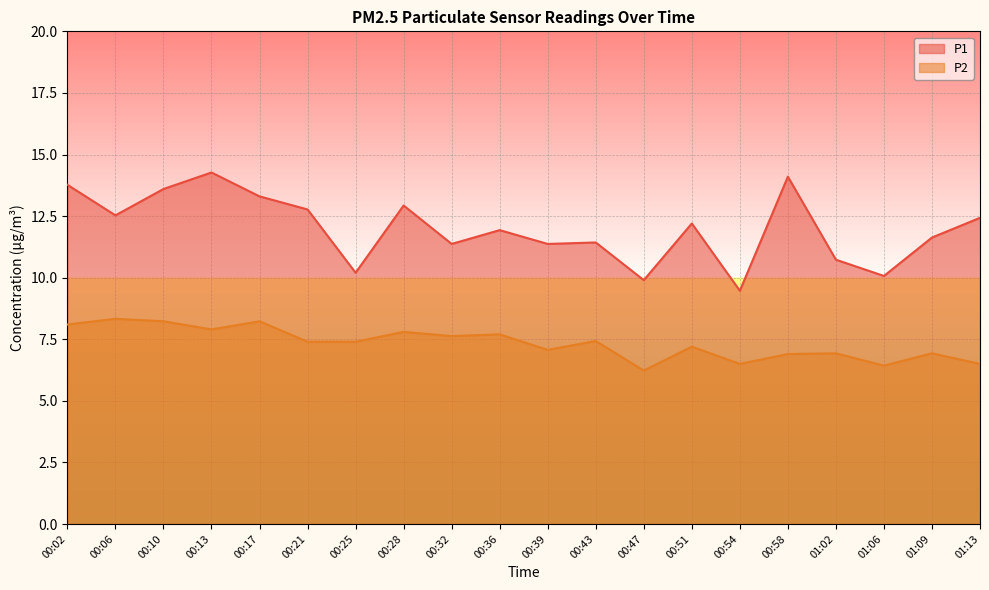

Which label corresponds to the largest value in the chart?

00:13